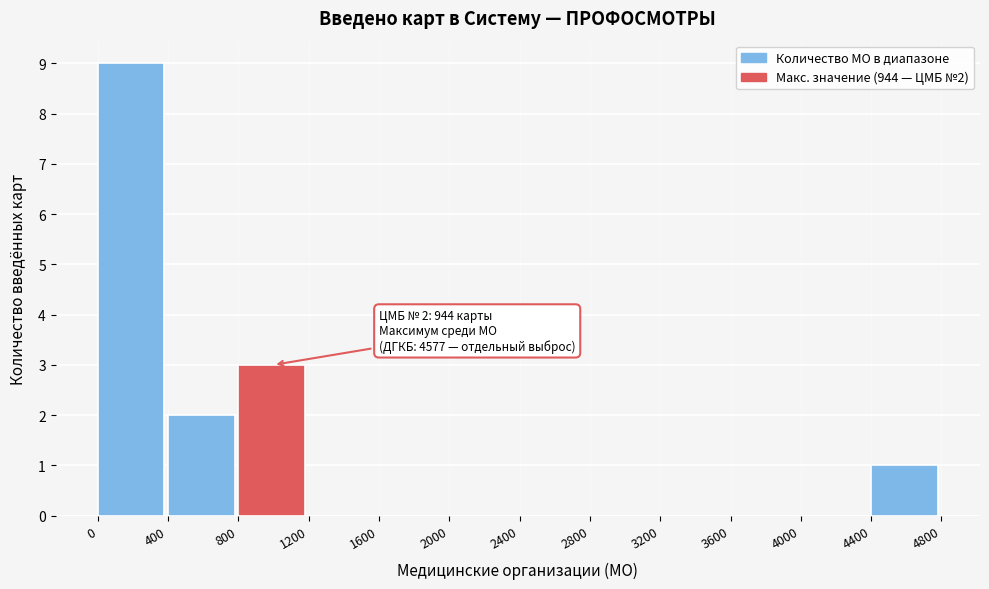

Over which range of the x-axis is the bar tallest?

0 to 400